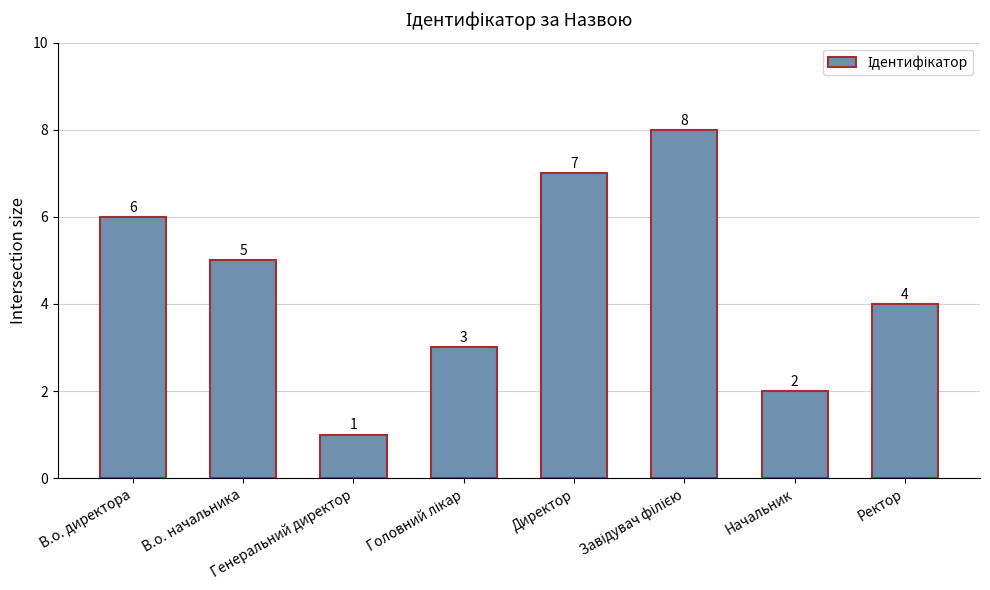

Read the value at В.о. директора.

6